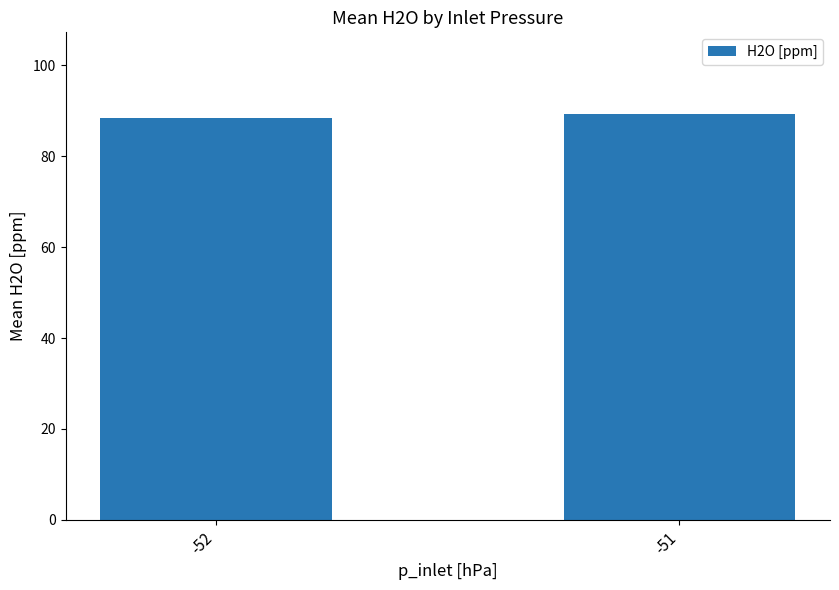

Which label corresponds to the largest value in the chart?

-51